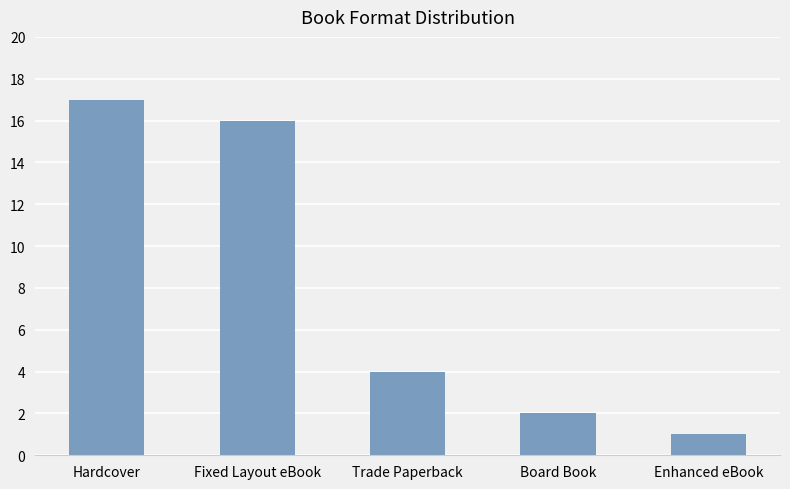

Where does the data first go above 4?

Hardcover